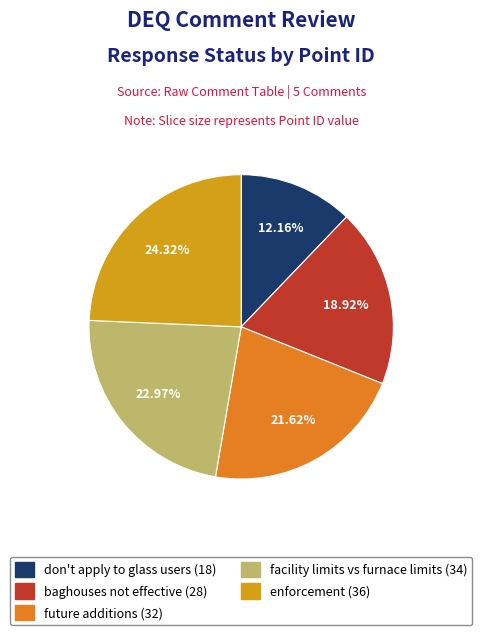

True or false: enforcement accounts for 24% of the total.

True